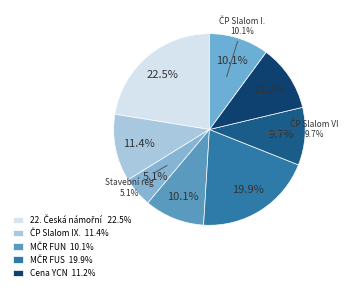

Is ČP Slalom VI. the majority of the pie?

No